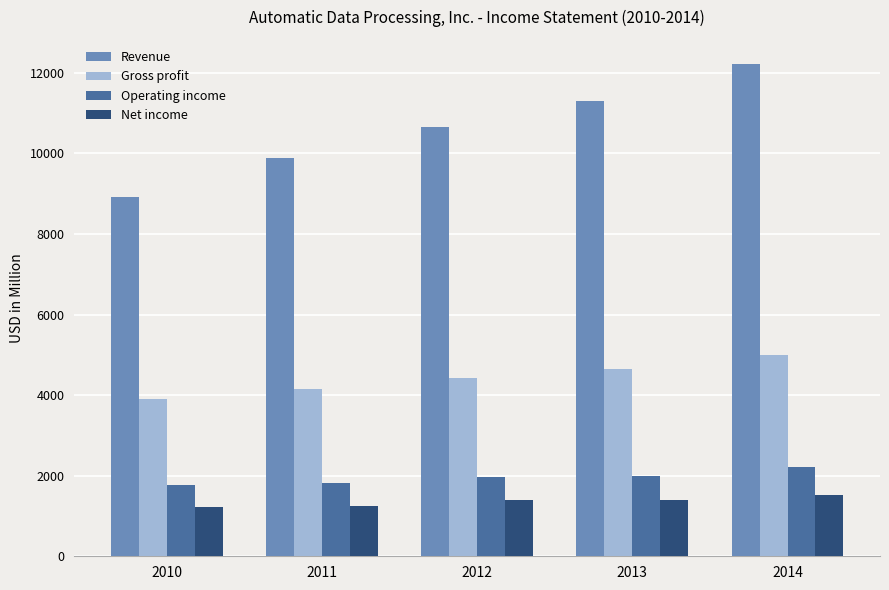

Are the bars grouped side by side (vs. stacked)?

Yes